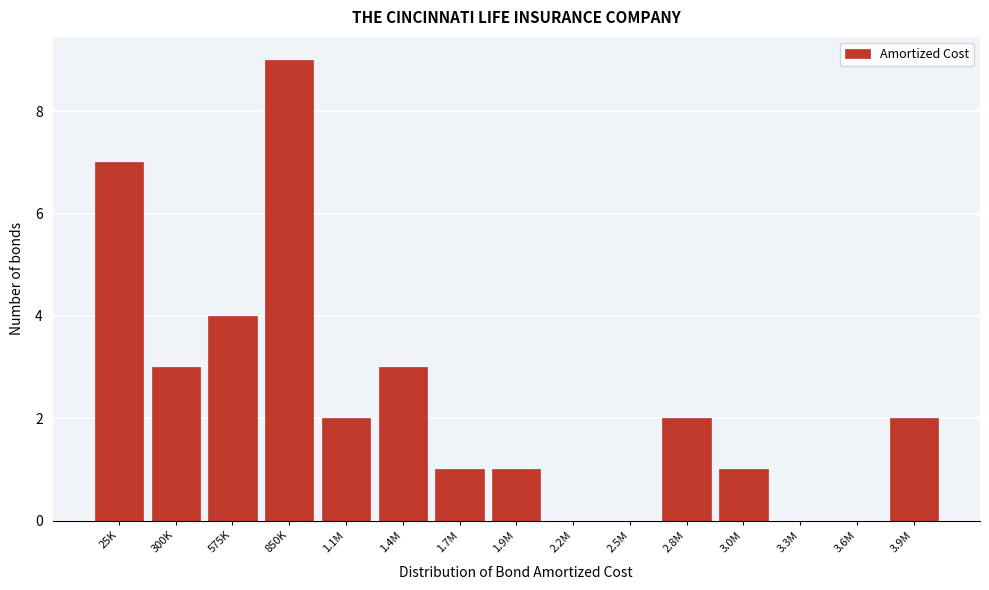

Reading left to right, what are all the values shown in this chart?

25K=7	300K=3	575K=4	850K=9	1.1M=2	1.4M=3	1.7M=1	1.9M=1	2.2M=0	2.5M=0	2.8M=2	3.0M=1	3.3M=0	3.6M=0	3.9M=2